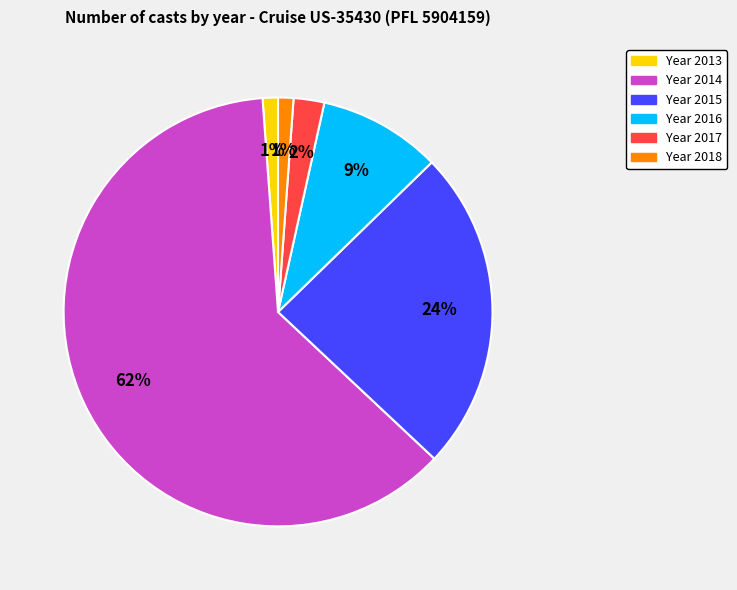

Is there a majority slice in this chart?

Yes